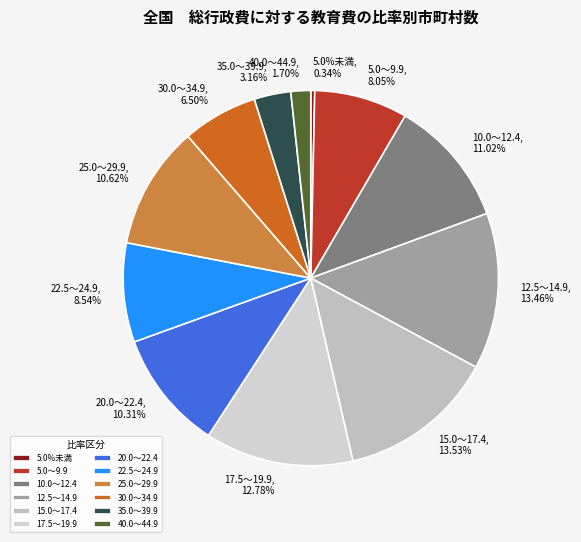

Does any single category account for the majority?

No